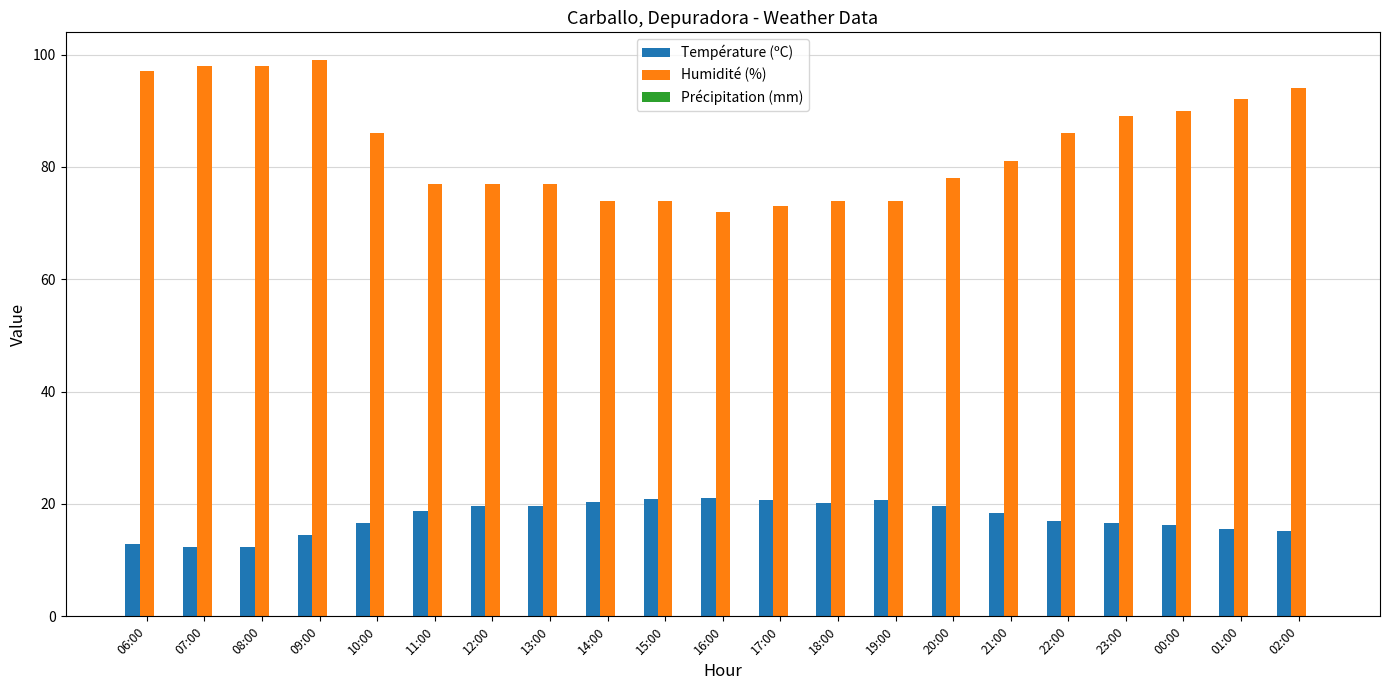

What is the minimum value for Humidité (%)?

72.0